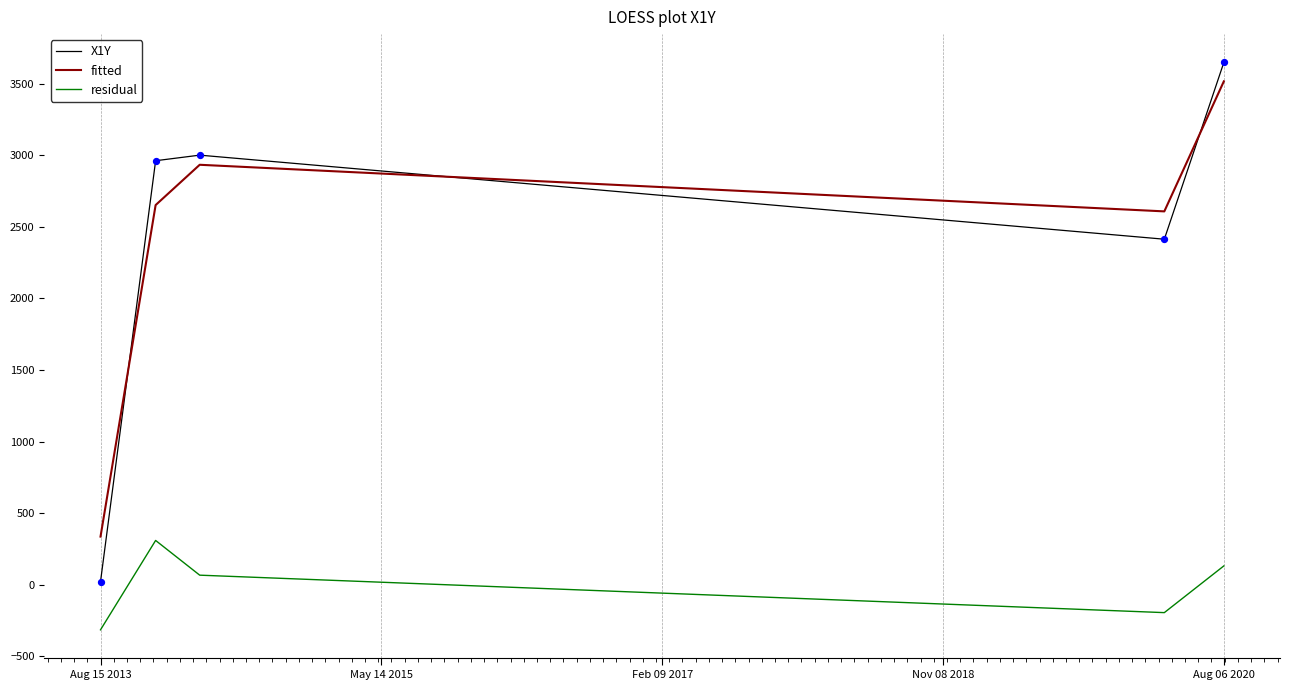

Which series has the widest spread of values?

X1Y